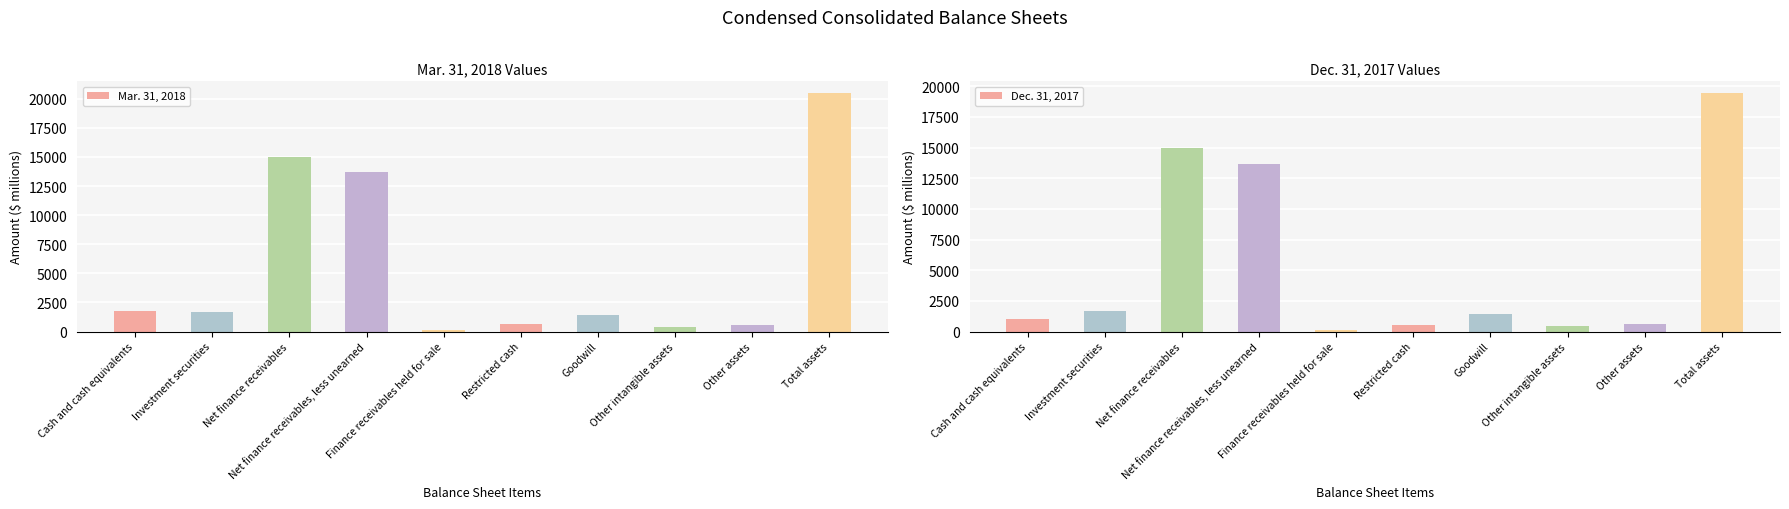

Reading left to right, list all the values displayed in this chart.

Mar. 31, 2018: 1807	1706	14987	13713	126	679	1422	428	586	20467
Dec. 31, 2017: 987	1697	14957	13670	132	498	1422	440	587	19433